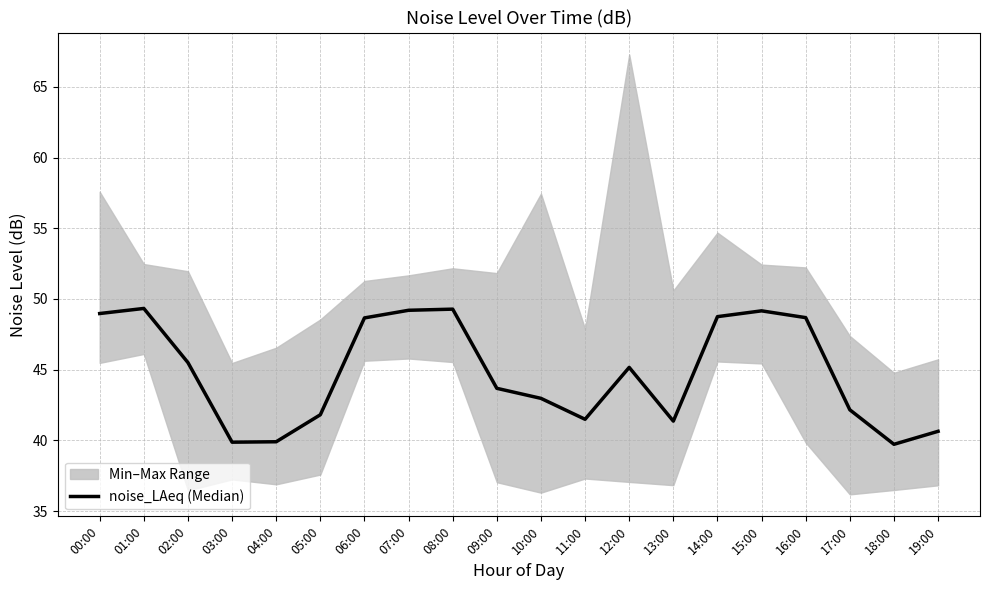

At which category does the data reach its first local valley?

03:00